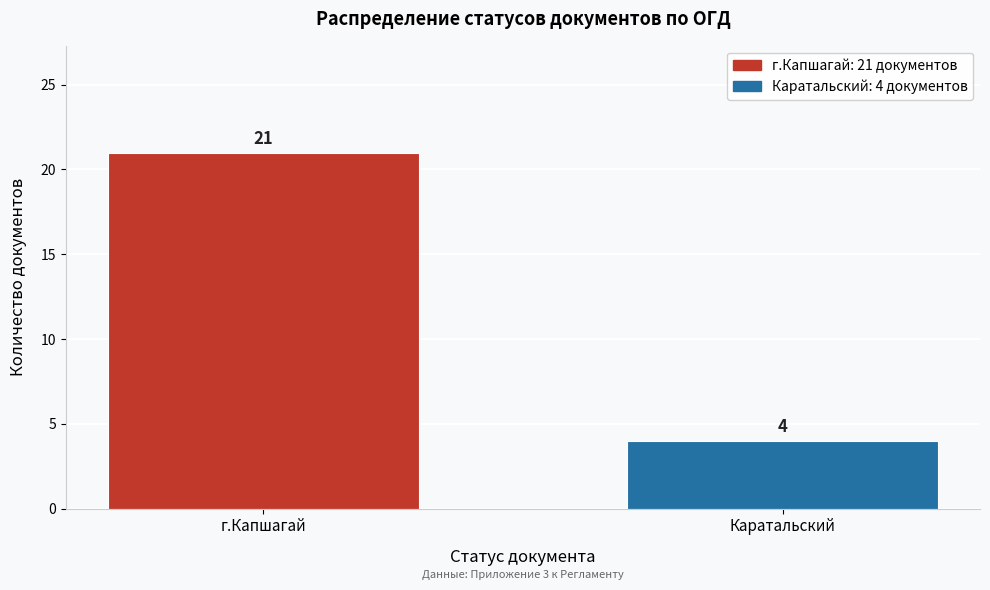

Reading right to left, transcribe all the data shown in this chart.

Каратальский=4	г.Капшагай=21